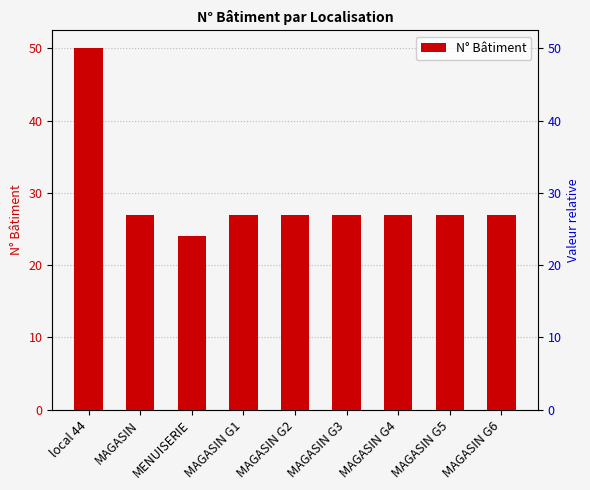

True or false: the data shows 18 at MAGASIN G3.

False